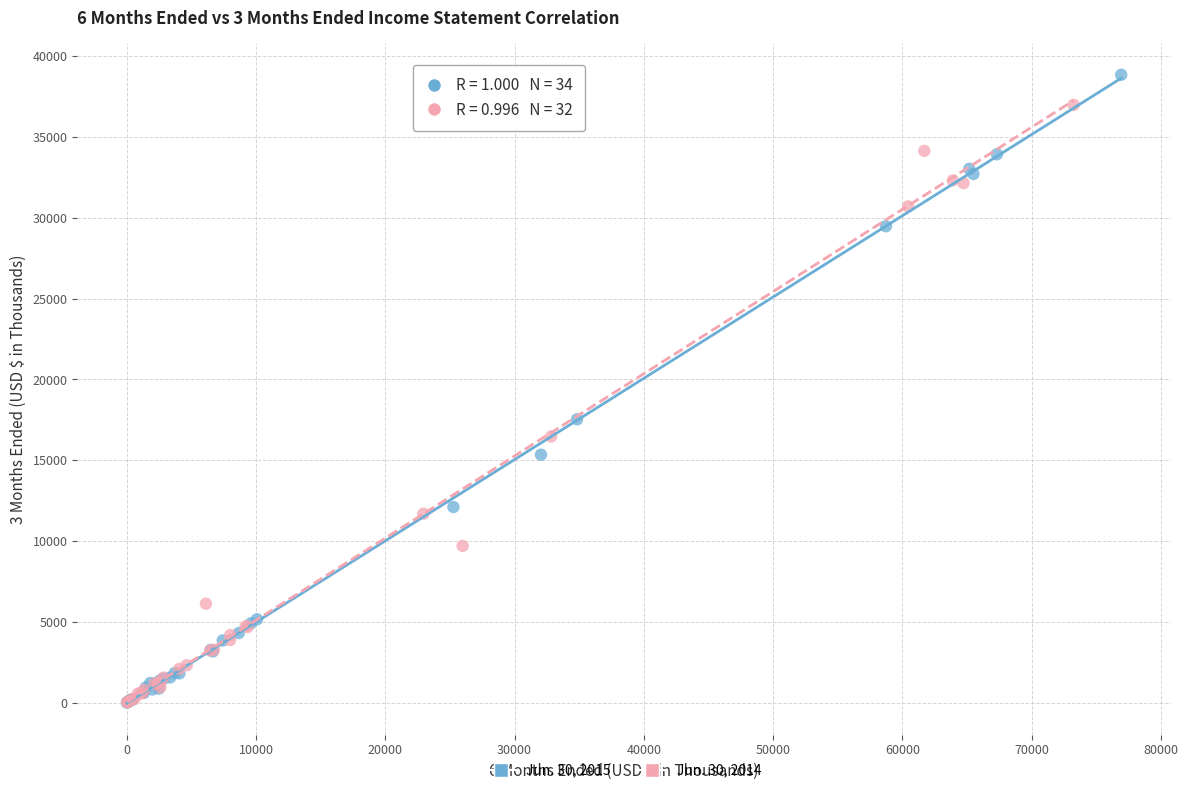

Which series contains the highest Y value?

Jun. 30, 2015